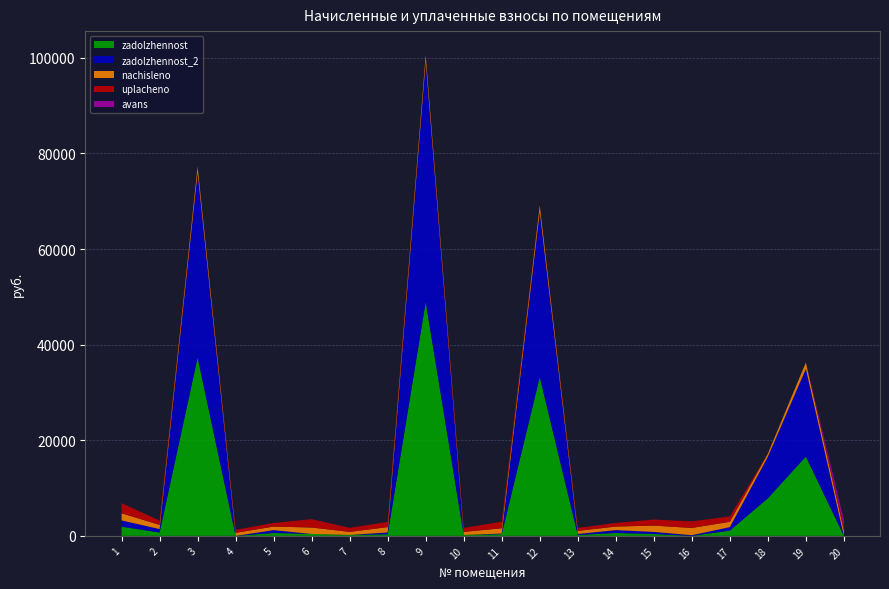

Reading left to right, extract all data points from this chart.

zadolzhennost: 1925.6	711.6	37305.4	0.0	600.7	405.6	194.5	339.0	48949.7	193.1	356.3	33221.3	192.5	600.6	392.2	0.0	1103.5	7860.0	16593.4	0.0
zadolzhennost_2: 1311.7	711.6	38639.8	0.0	600.7	0.0	0.0	373.6	50284.1	0.0	119.4	34555.7	212.1	600.6	439.7	140.2	724.3	8686.7	18338.8	0.0
nachisleno: 1486.3	885.2	1334.4	636.4	747.2	1341.0	643.0	1120.8	1334.4	638.6	1123.0	1334.4	636.4	747.2	1319.0	1515.0	1120.8	634.2	1338.8	1120.8
uplacheno: 2115.5	885.2	0.0	636.4	747.2	1746.6	837.5	1086.2	0.0	831.7	1359.9	0.0	616.7	747.2	1271.5	1374.6	1120.8	0.0	0.0	822.9
avans: 0.0	0.0	0.0	0.0	0.0	0.0	0.0	0.0	0.0	0.0	0.0	0.0	0.0	0.0	0.0	0.1	0.0	0.0	0.0	1400.8